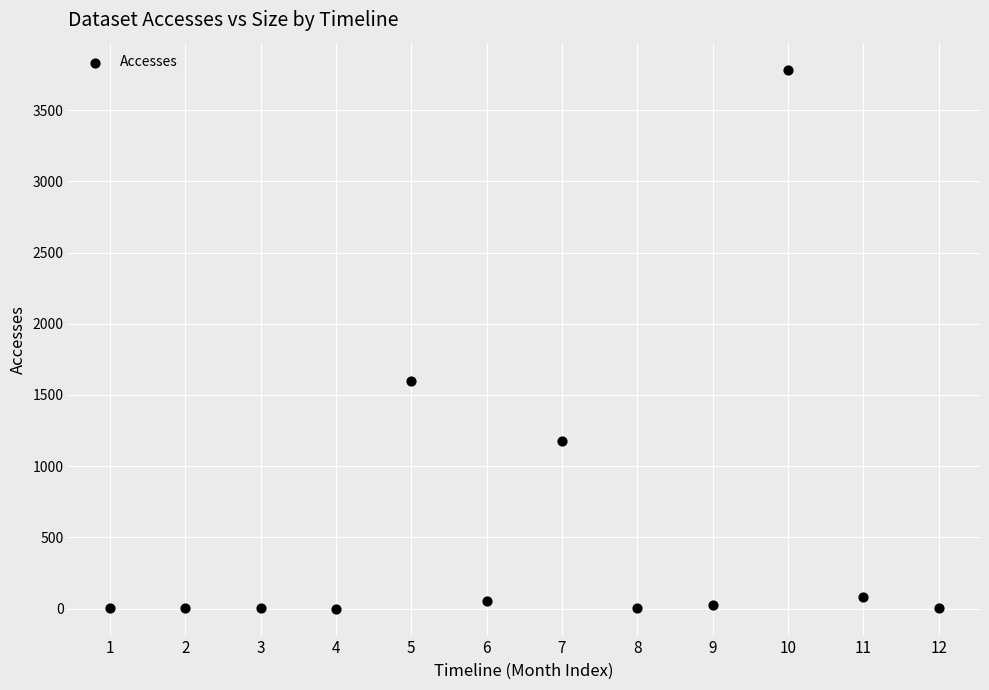

What is the average Y value?

562